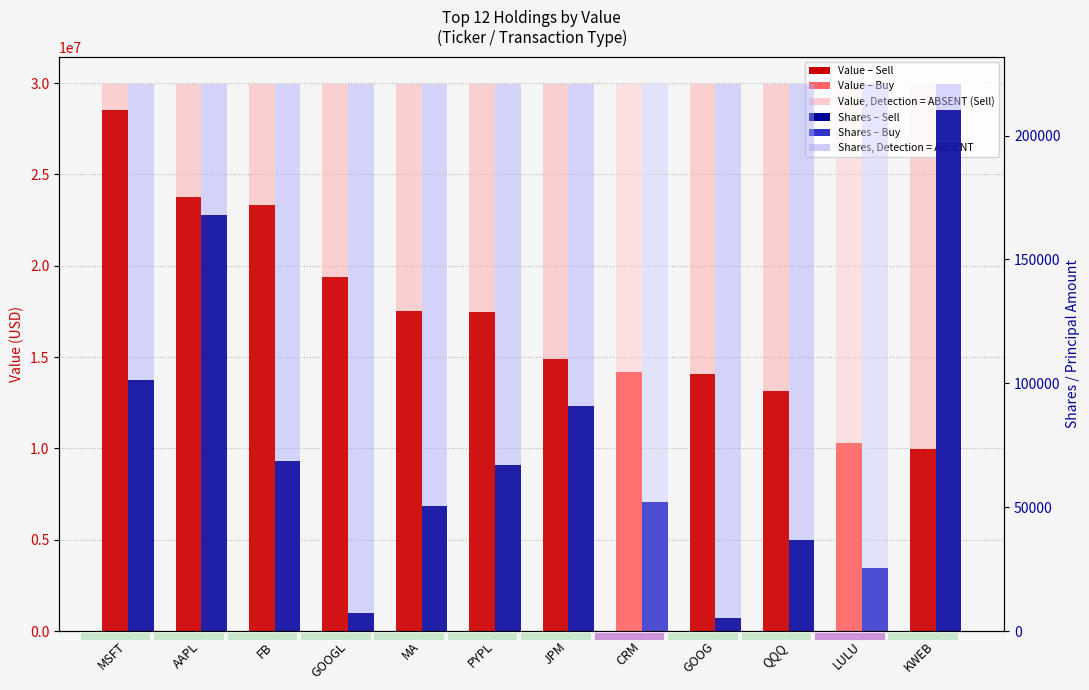

How many bars are there in each group?

2